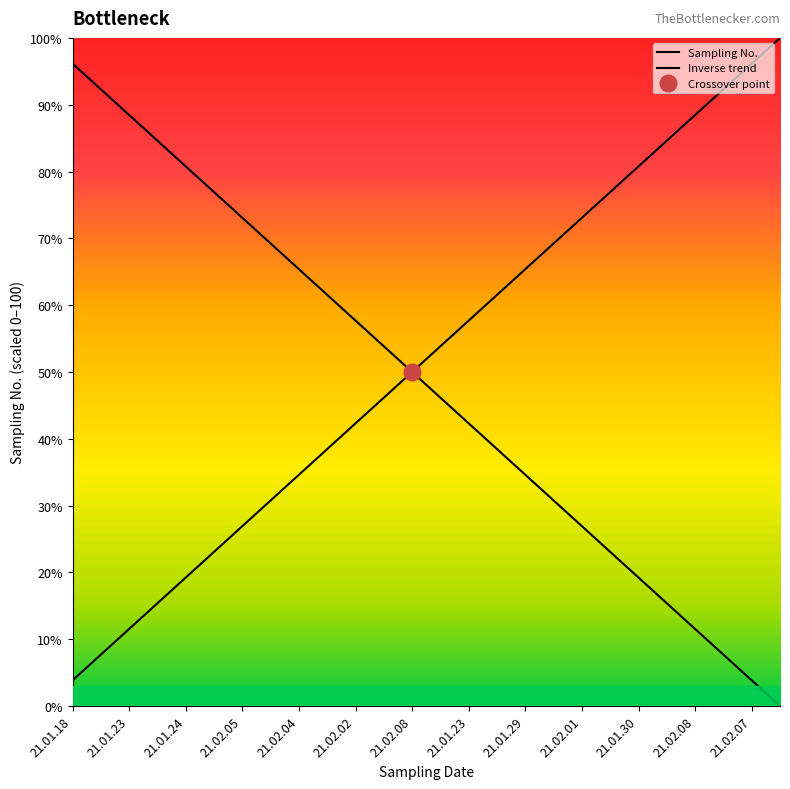

What is the label of the 22nd point from the left?

21.01.30